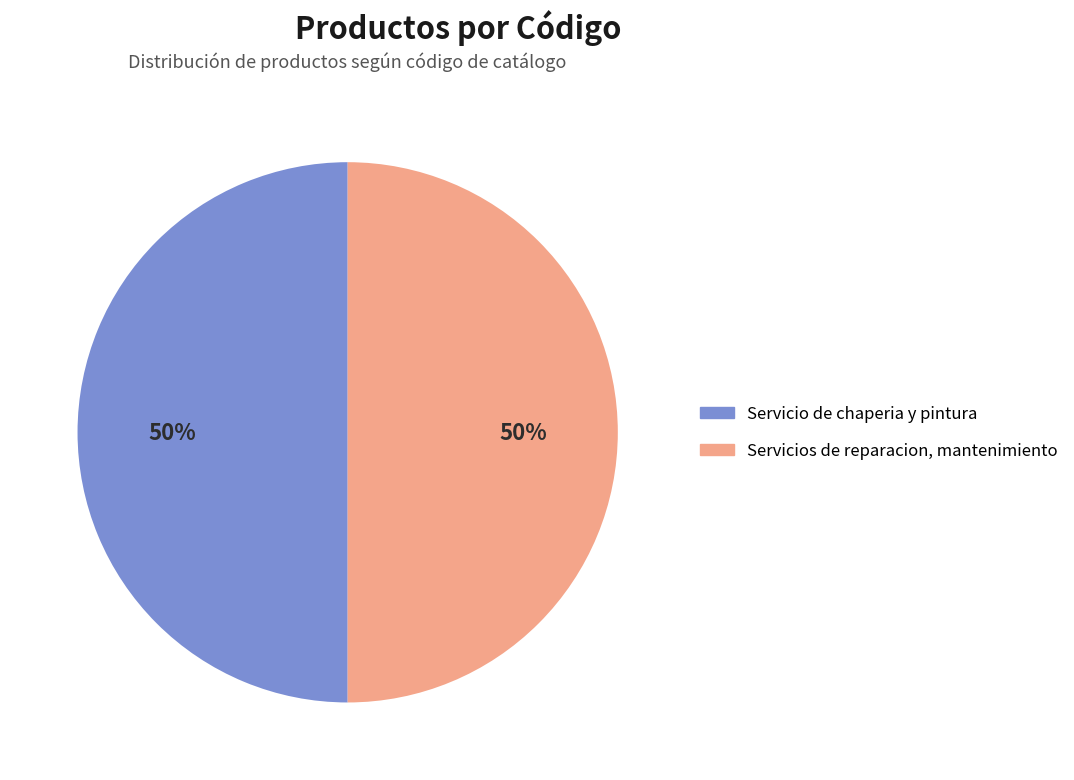

Combined, do Servicio de chaperia y pintura and Servicios de reparacion, mantenimiento account for over 50%?

Yes